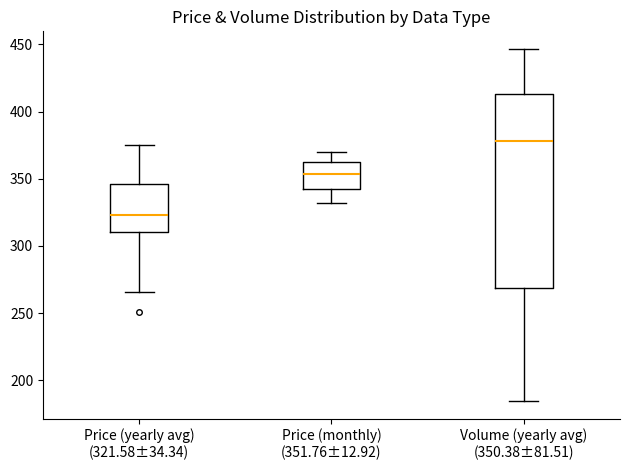

Which box's median line is the highest?

Volume (yearly avg) (350.38±81.51)